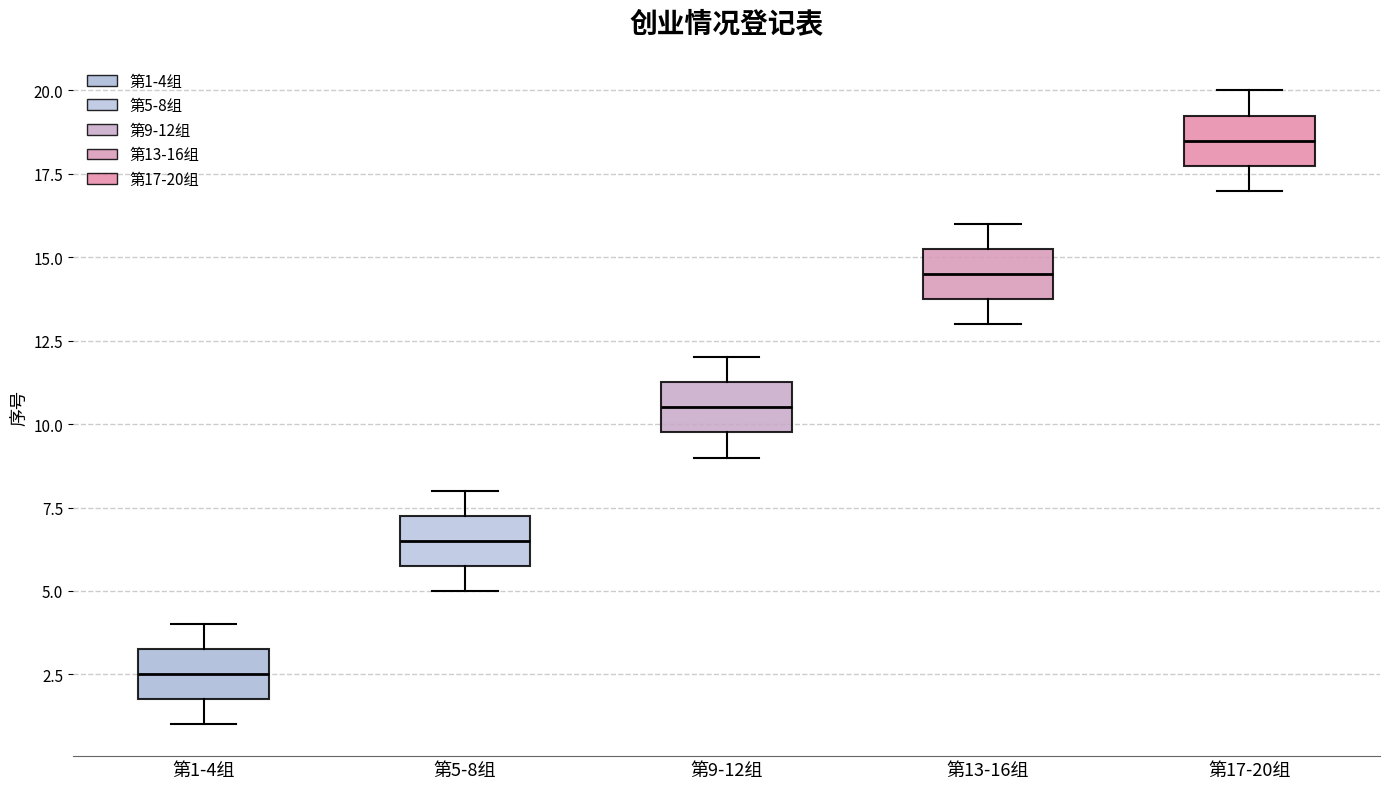

Where does the lower whisker of the box for 第17-20组 end on the y-axis? The values are not printed on the chart, so give them approximately, as read against the axis.

17.0